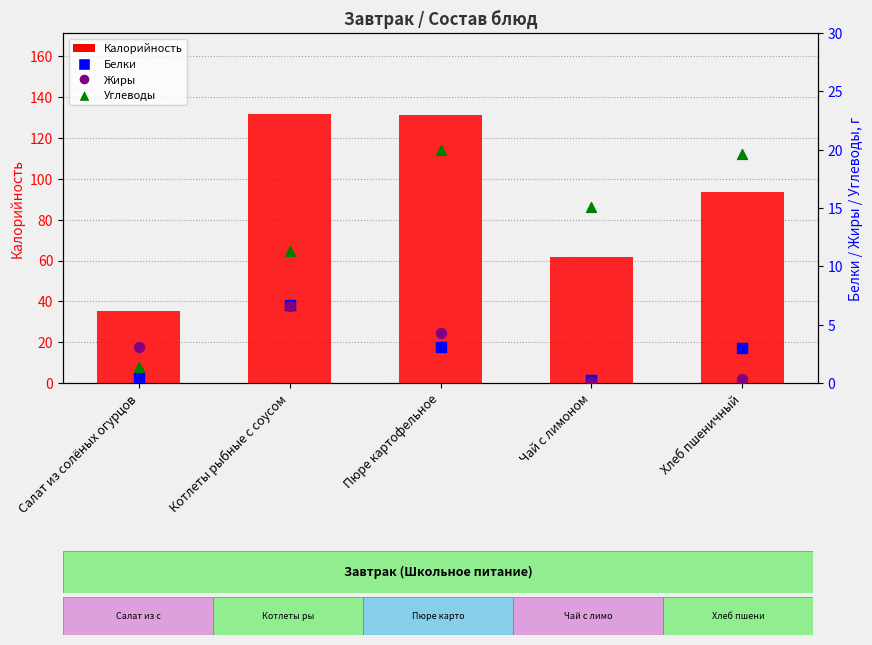

Which series has the largest Y range (max minus min)?

Калорийность